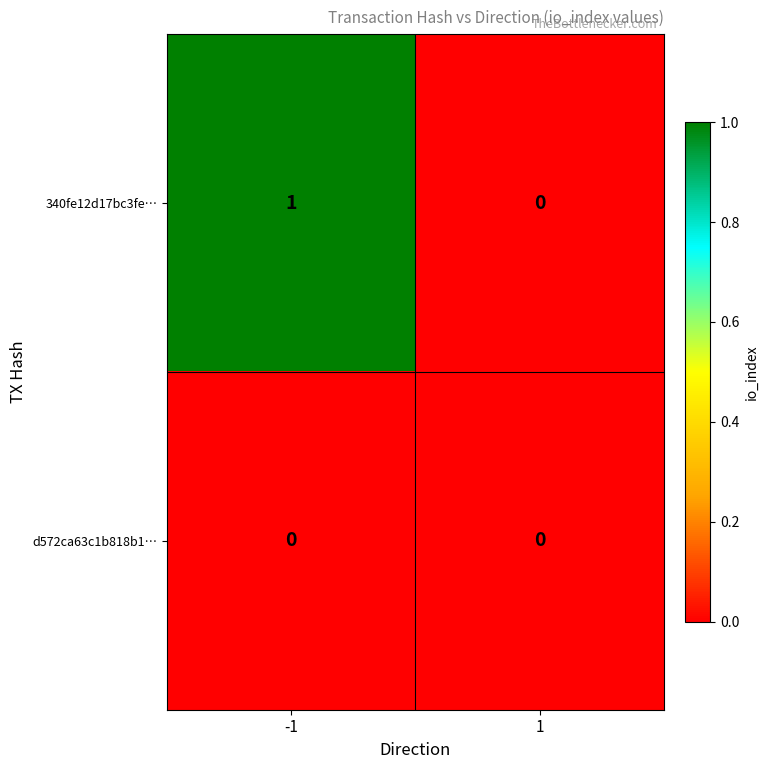

Rank the series by their average value, from lowest to highest.

d572ca63c1b818b1…, 340fe12d17bc3fe…